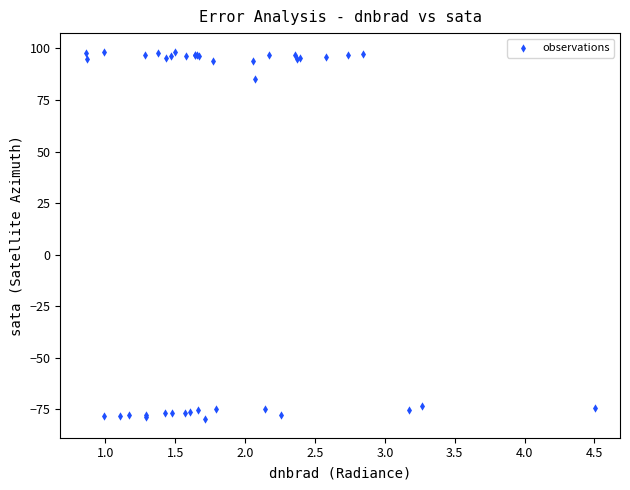

What Y value in the scatter plot is closest to 9?

85.3